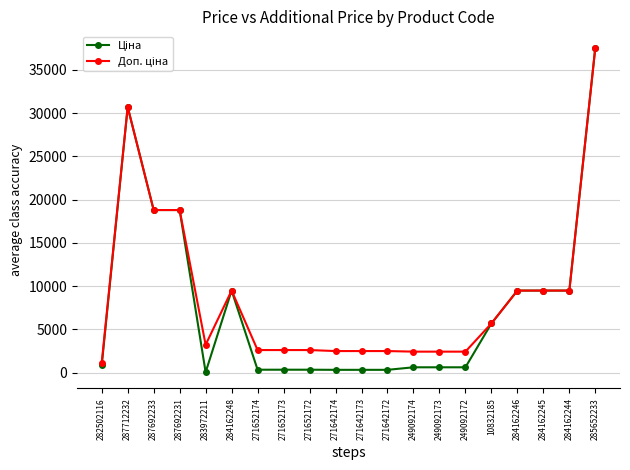

At which category is the sum across all series the highest?

285652233